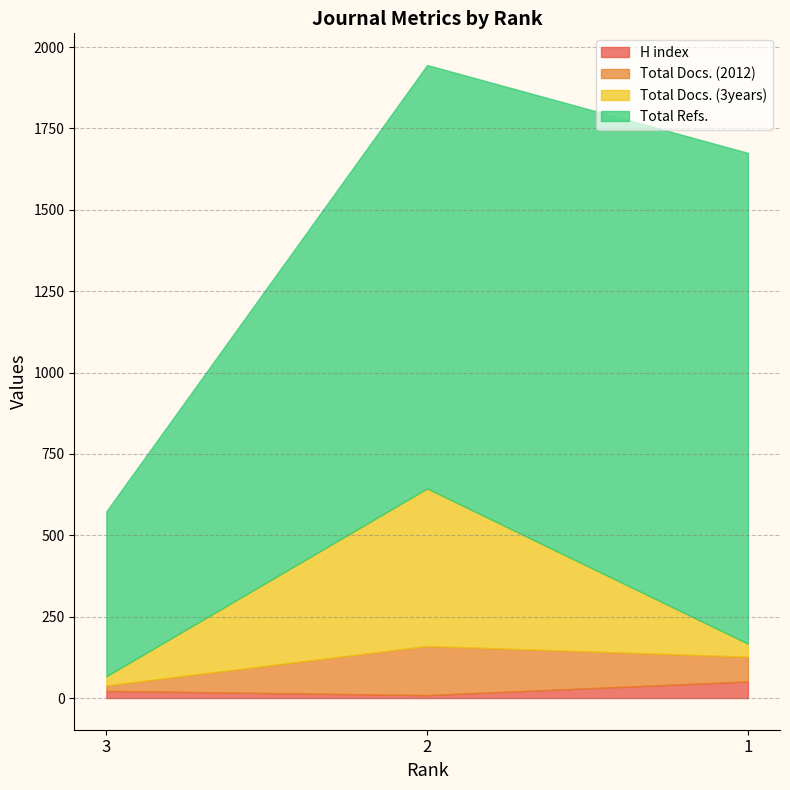

At which label does H index first exceed 22?

1